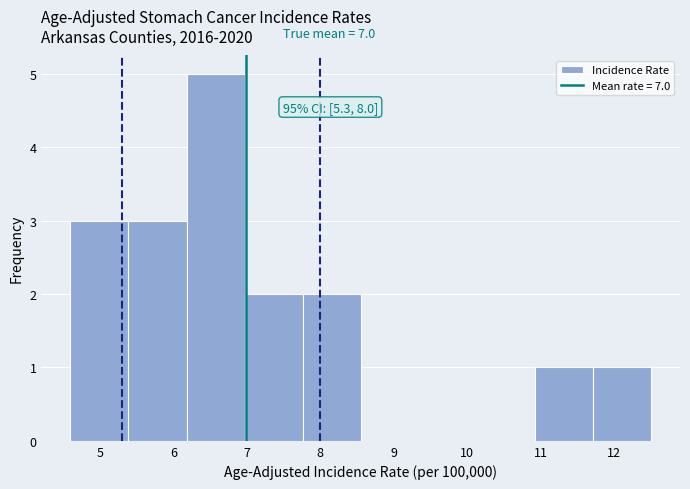

Over which range of the x-axis is the bar tallest?

6.18 to 6.97